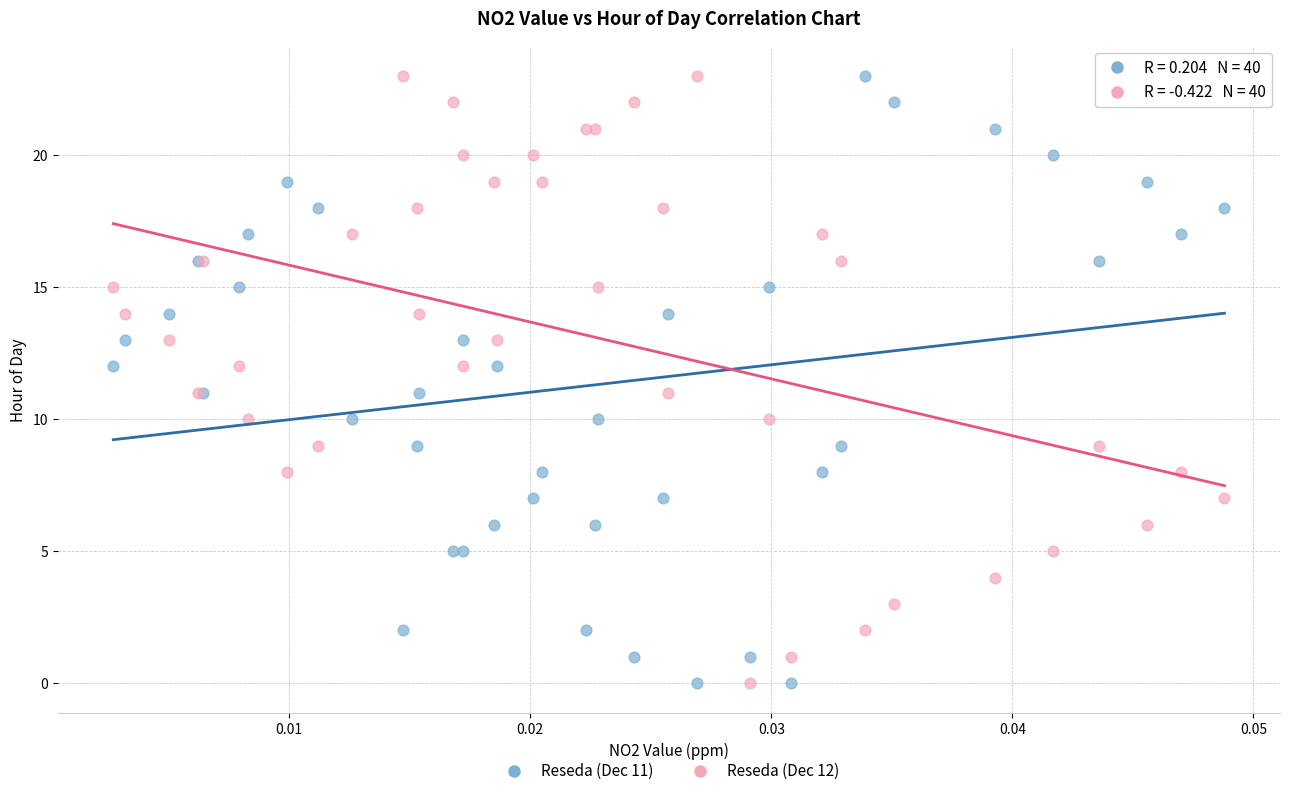

What are all the series names shown in the legend?

Reseda (Dec 11), Reseda (Dec 12)